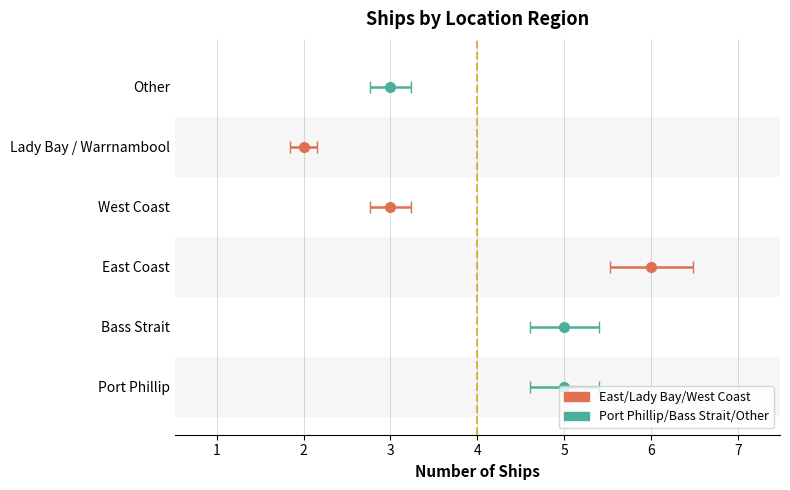

What is the value of the 1st bar from the left?

5